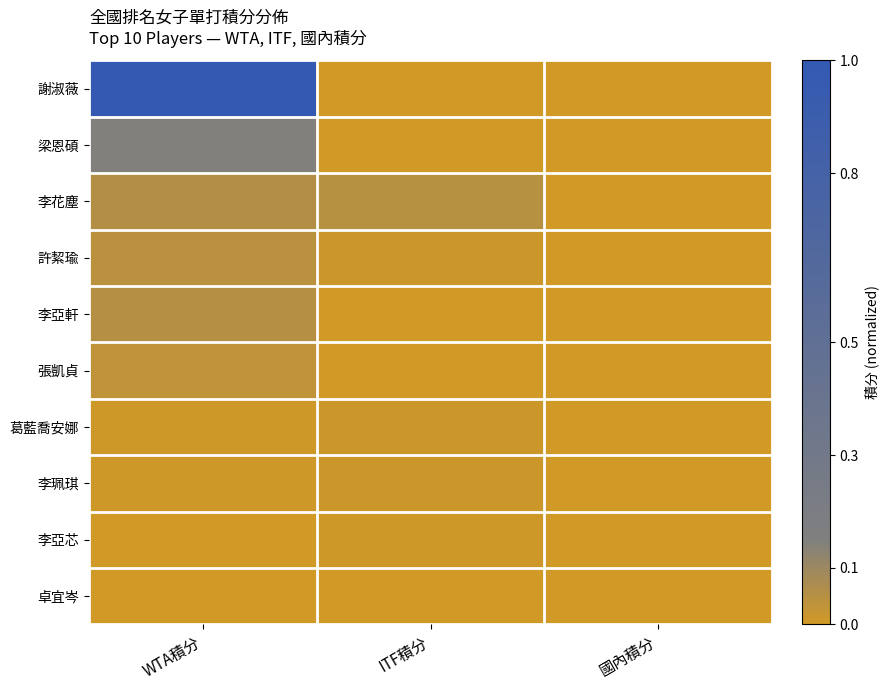

Reading left to right, transcribe all the data shown in this chart.

謝淑薇: WTA積分=1.0	ITF積分=0.0	國內積分=0.0
梁恩碩: WTA積分=0.1	ITF積分=0.0	國內積分=0.0
李花塵: WTA積分=0.1	ITF積分=0.0	國內積分=0.0
許絜瑜: WTA積分=0.0	ITF積分=0.0	國內積分=0.0
李亞軒: WTA積分=0.1	ITF積分=0.0	國內積分=0.0
張凱貞: WTA積分=0.0	ITF積分=0.0	國內積分=0.0
葛藍喬安娜: WTA積分=0.0	ITF積分=0.0	國內積分=0.0
李珮琪: WTA積分=0.0	ITF積分=0.0	國內積分=0.0
李亞芯: WTA積分=0.0	ITF積分=0.0	國內積分=0.0
卓宜岑: WTA積分=0.0	ITF積分=0.0	國內積分=0.0